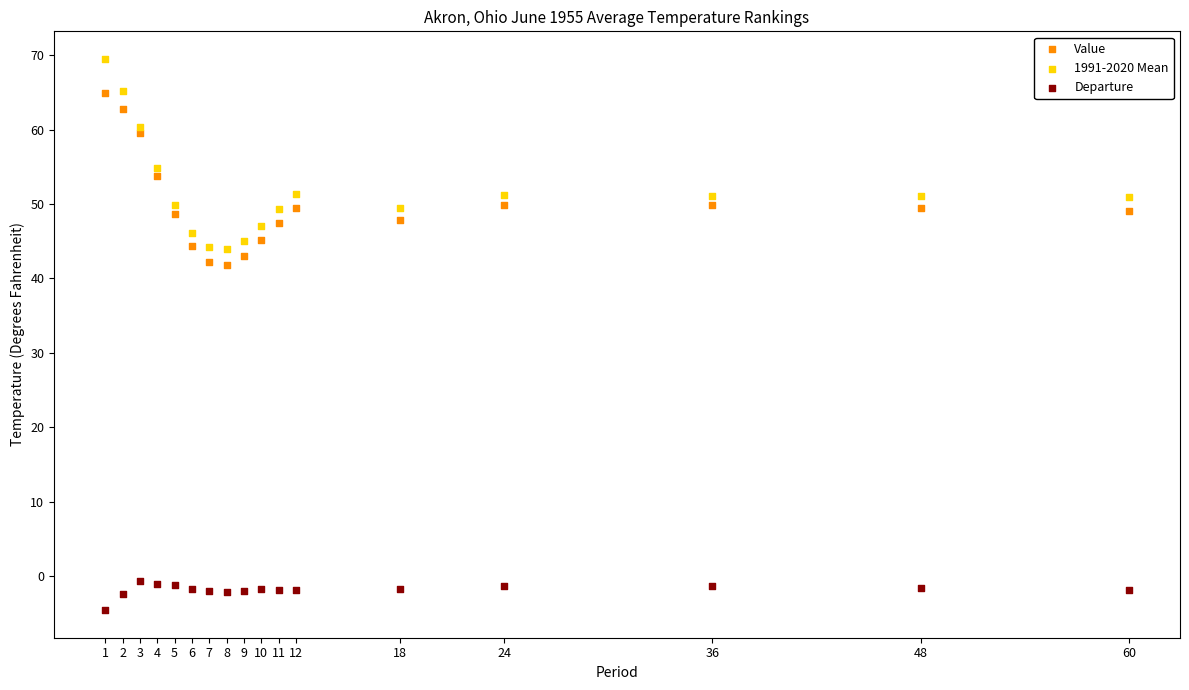

Which series contains the lowest Y value?

Departure